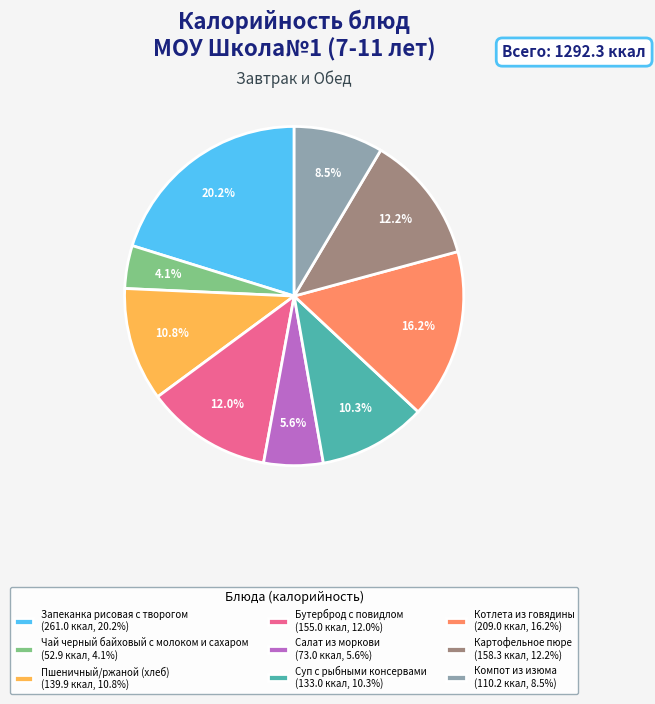

Do Компот из изюма and Картофельное пюре together represent more than half of the pie?

No